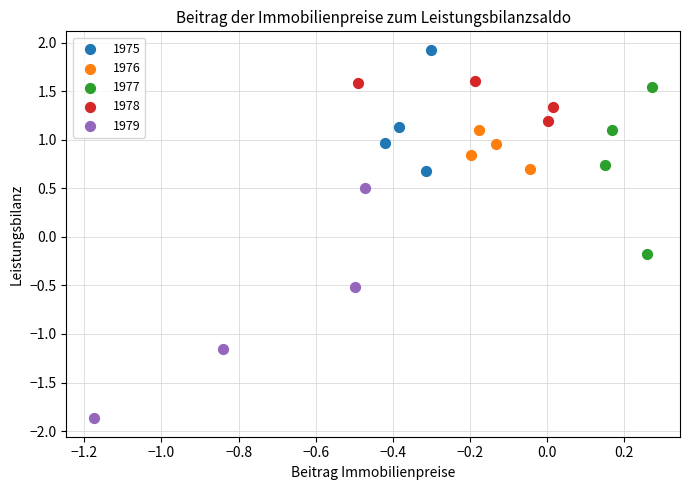

Which series has the widest spread of Y values?

1979